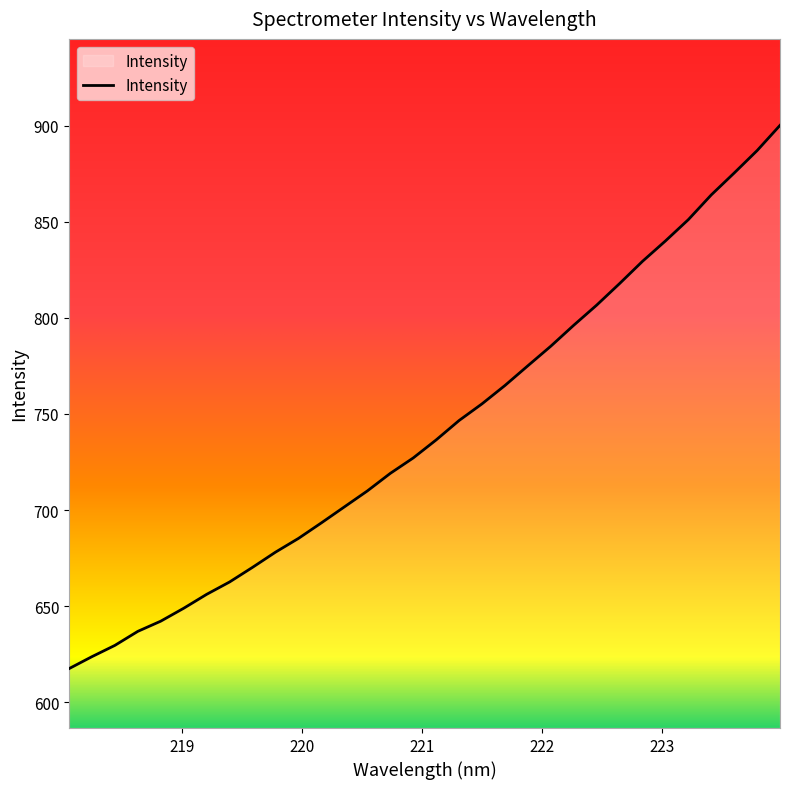

What is the greatest value displayed?

900.2